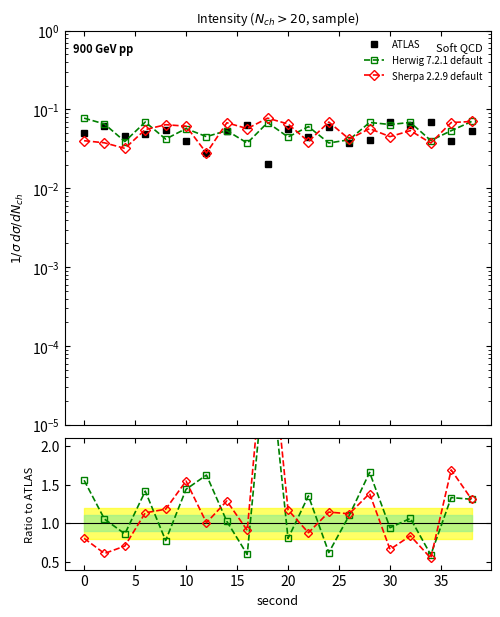

Which series changed the most between 20 and 30?

Herwig 7.2.1 default